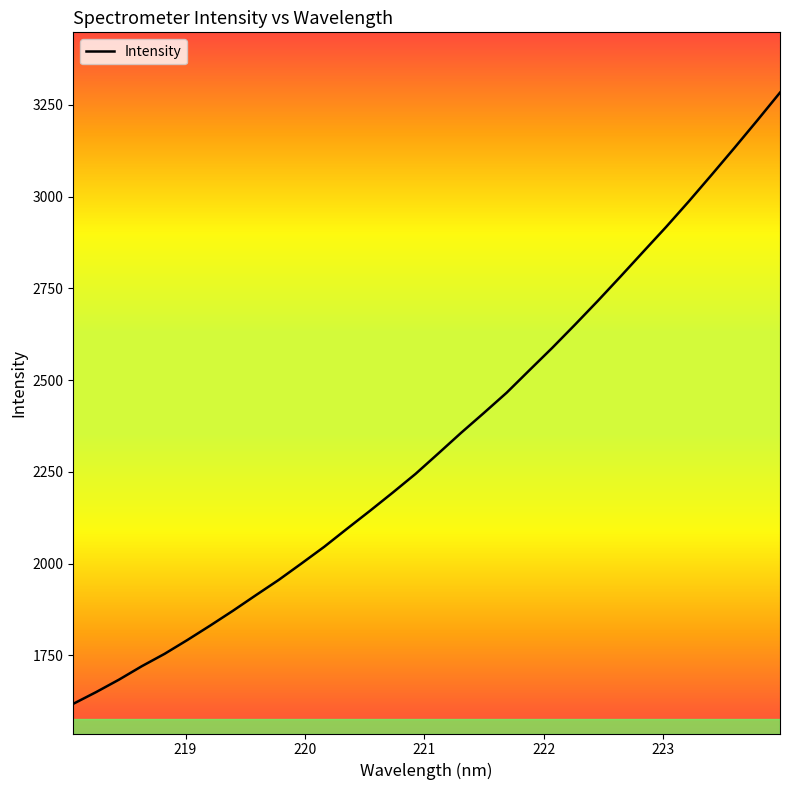

What is the difference between the maximum and minimum values?

1665.6